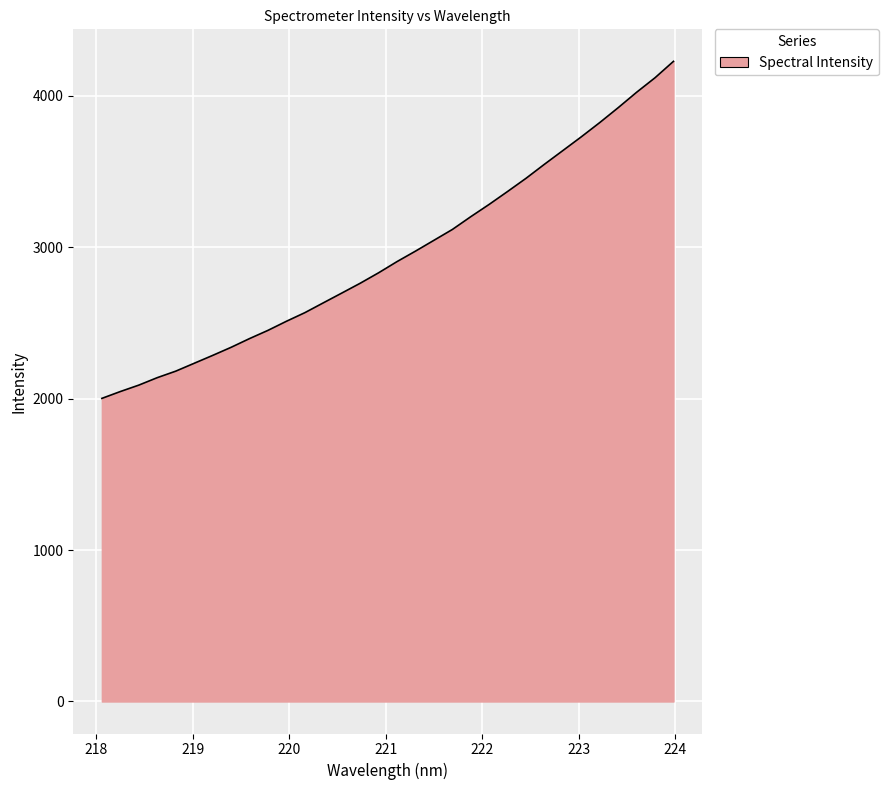

What is the smallest value displayed?

2001.2